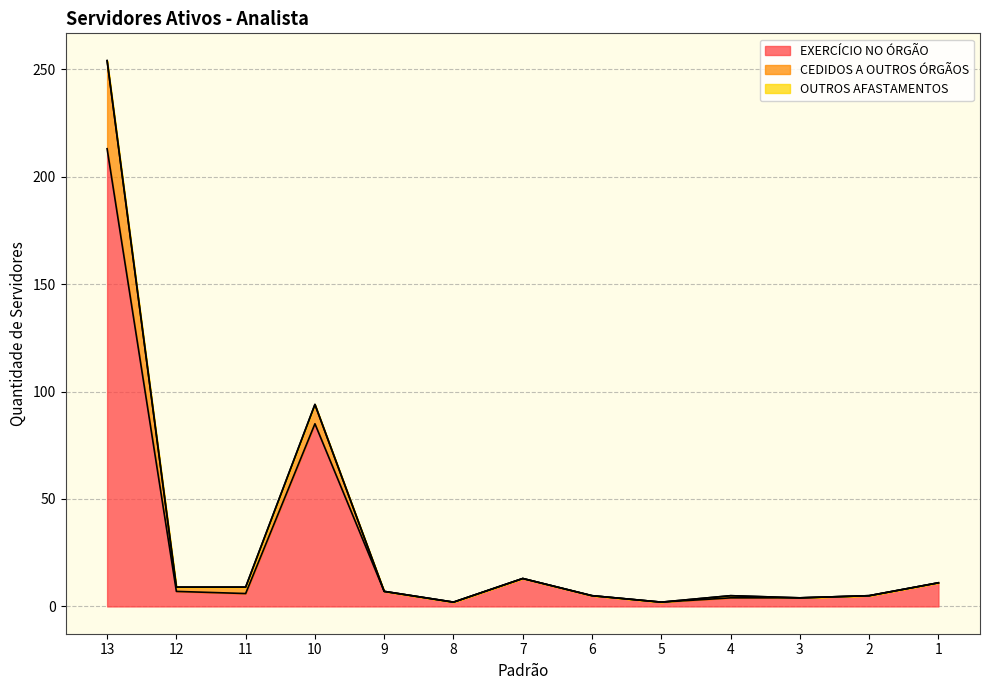

In EXERCÍCIO NO ÓRGÃO, how many points are lower than both neighbors (excluding endpoints)?

3